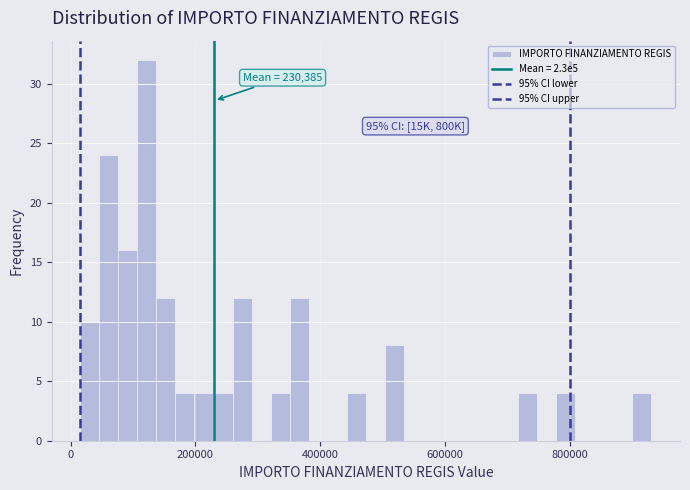

Around what value on the x-axis is the tallest bar? Give the approximate position of its centre, as read against the axis.

120000